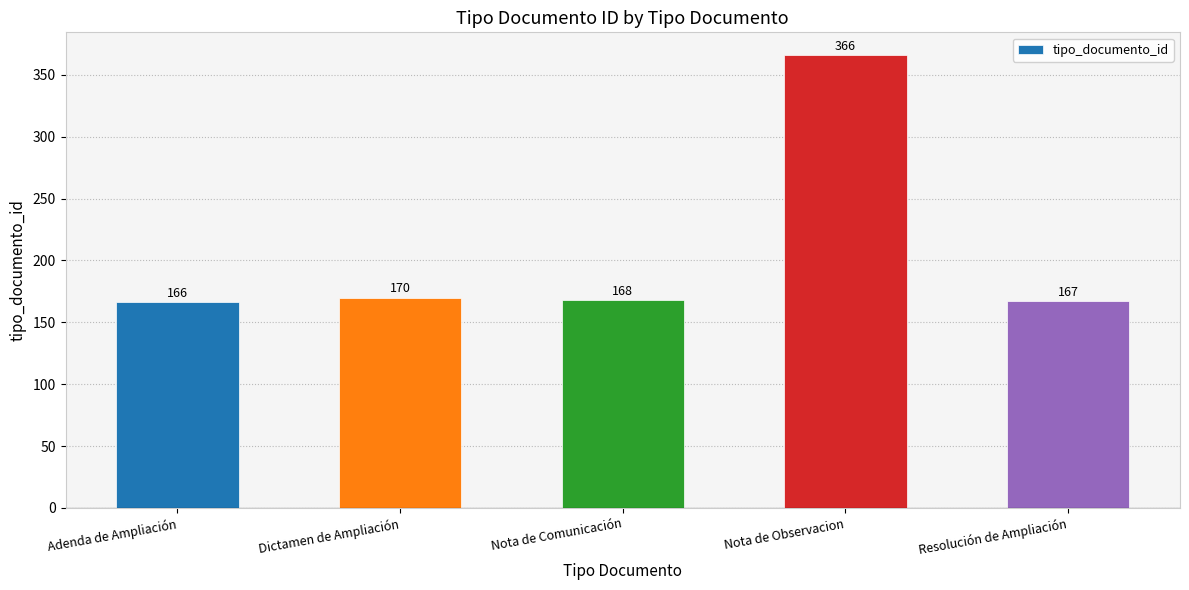

Which has a higher value, Nota de Comunicación or Dictamen de Ampliación?

Dictamen de Ampliación